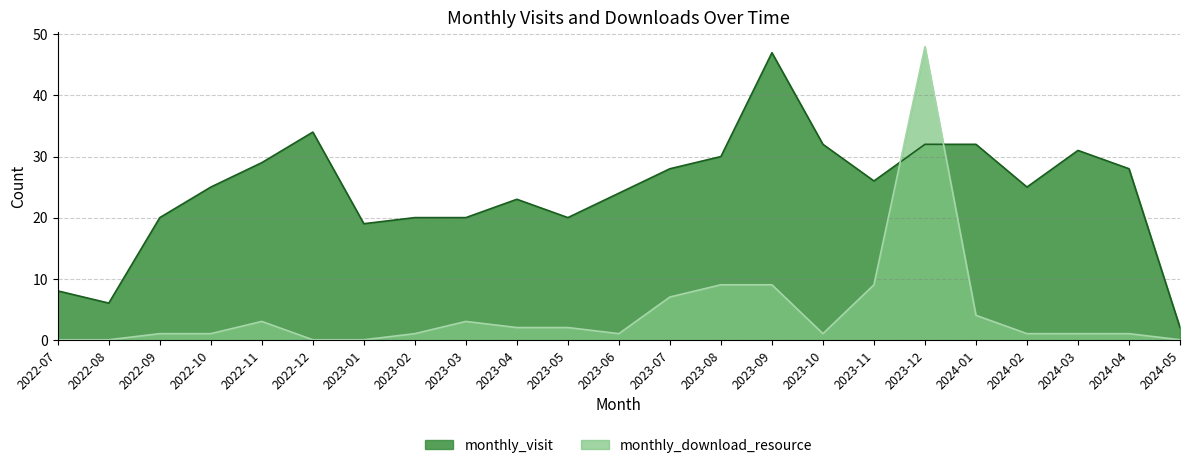

Rank the series at 2023-10 from highest to lowest value.

monthly_visit, monthly_download_resource